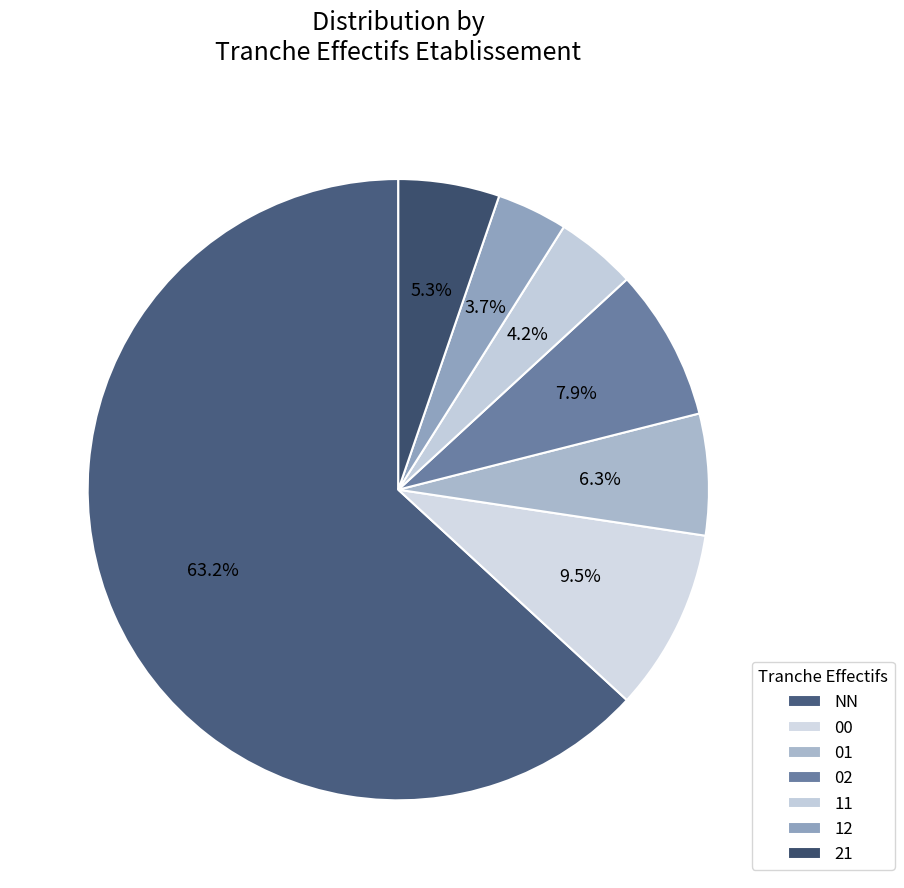

What portion of the pie excludes 21?

94.7%